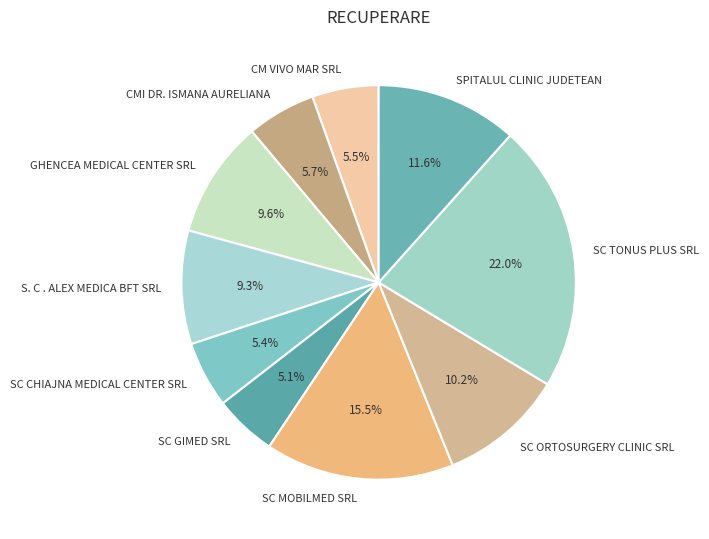

What is the ratio of the value at S. C . ALEX MEDICA BFT SRL to the value at SC MOBILMED SRL?

0.6